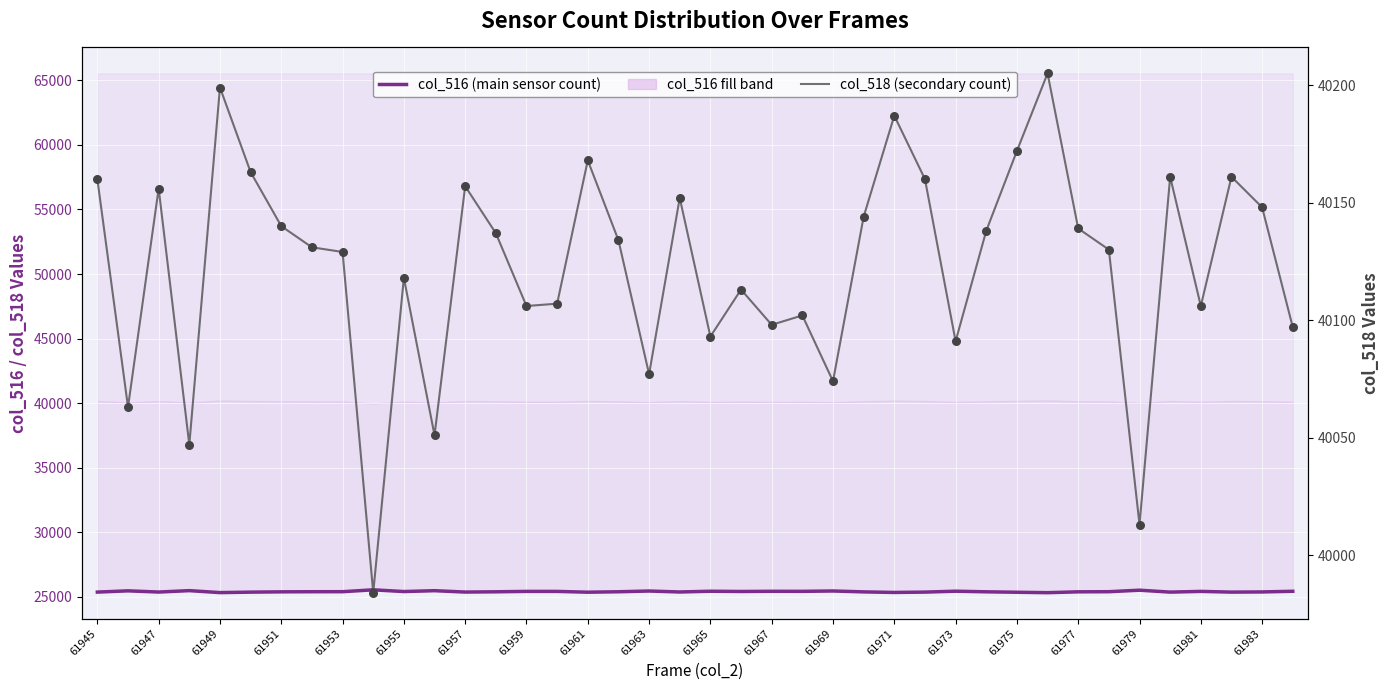

At how many categories does at least one series exceed 35336?

40